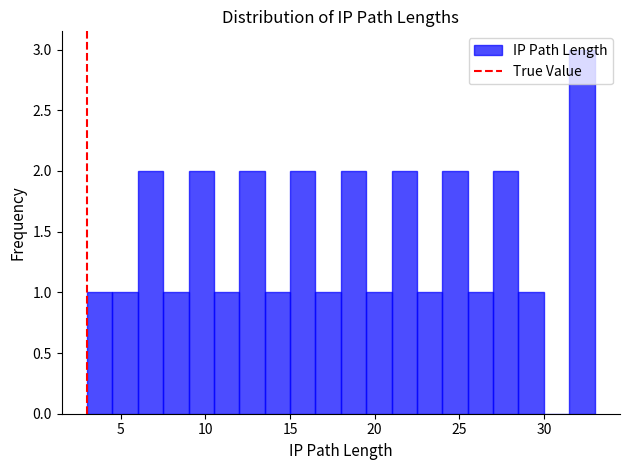

Read against the x-axis, roughly where is the centre of the tallest bar?

32.5